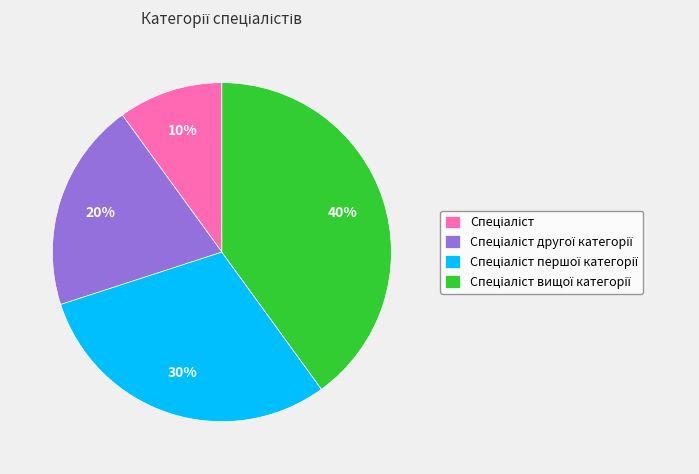

How many segments does this pie chart have?

4